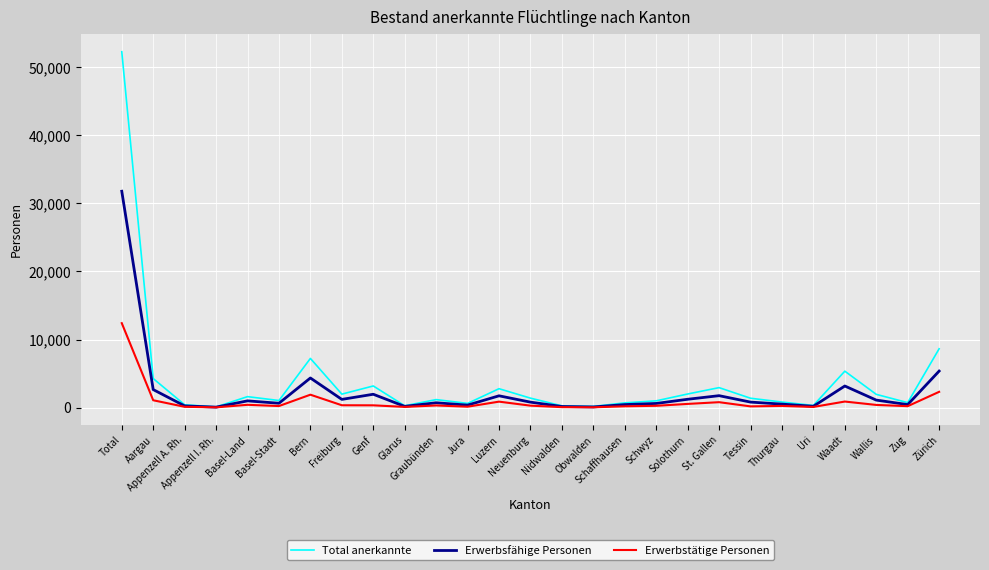

Rank the series at Luzern from lowest to highest value.

Erwerbstätige Personen, Erwerbsfähige Personen, Total anerkannte